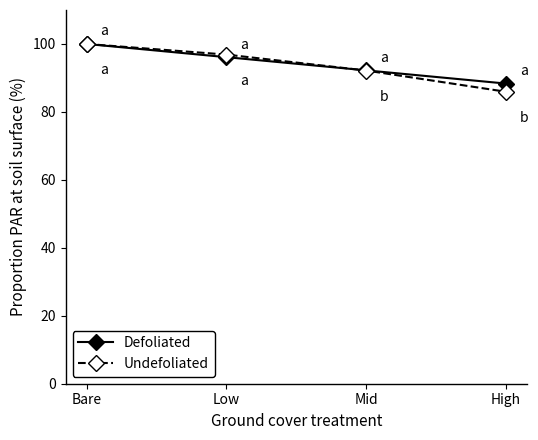

True or false: Defoliated has a value of 48.2 at Mid.

False